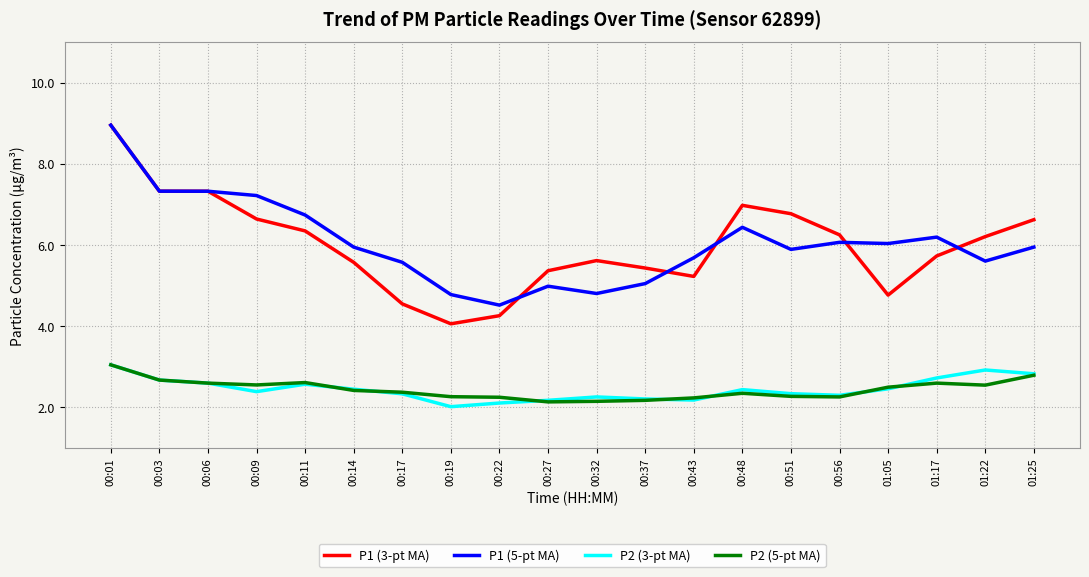

What is the average value of the P1 (3-pt MA) series?

6.0